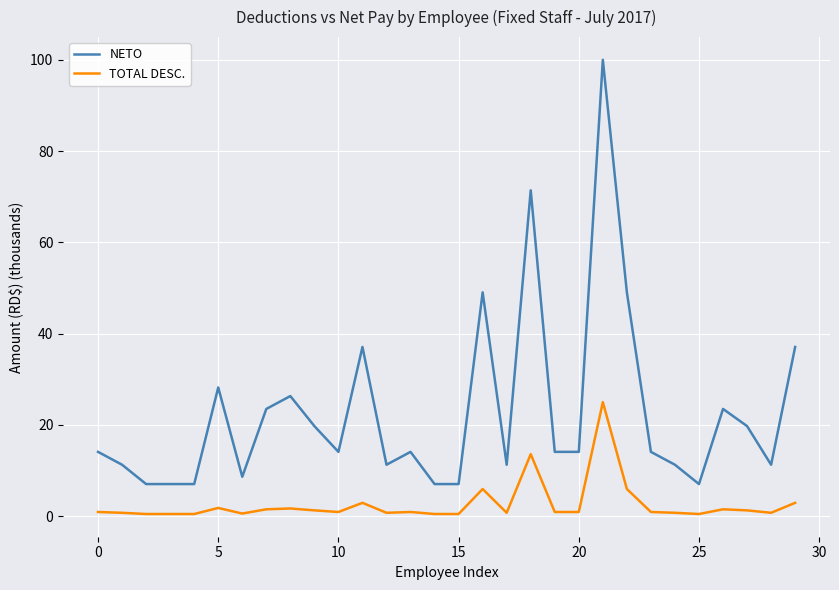

Which series has the widest spread of values?

NETO